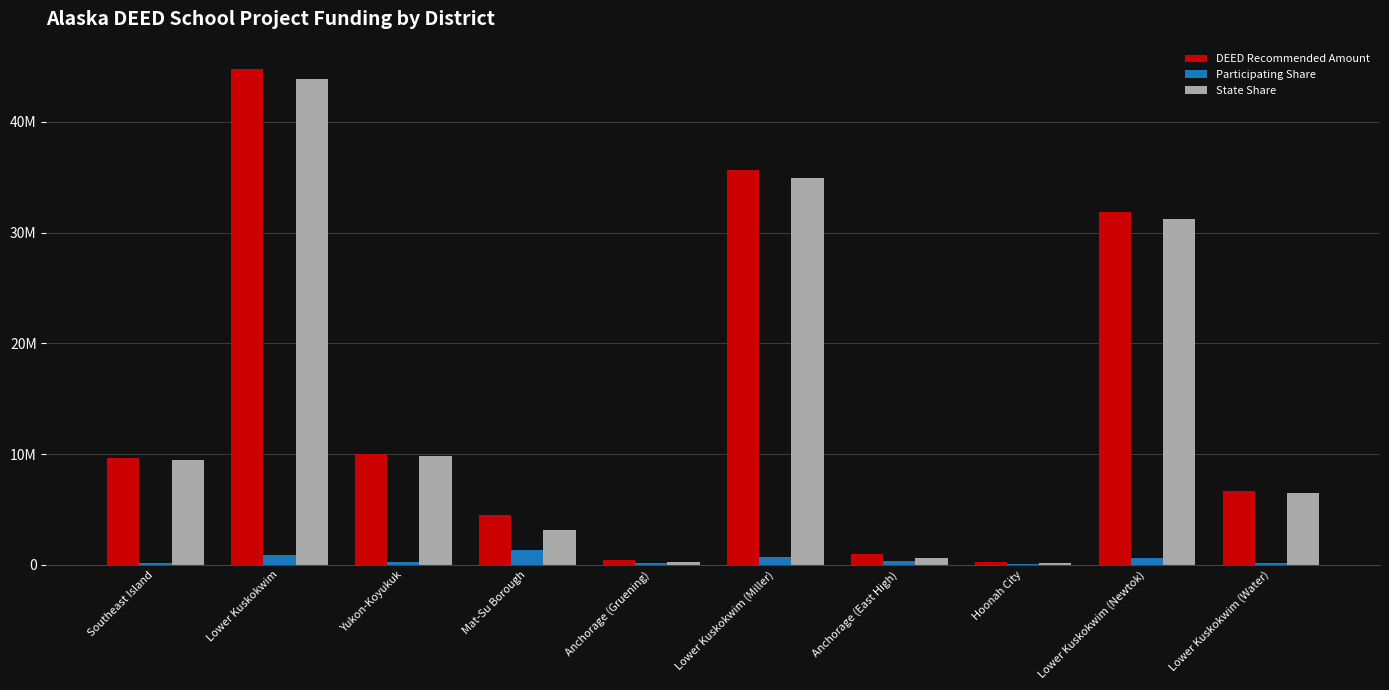

What are all the series names shown in the legend?

DEED Recommended Amount, Participating Share, State Share